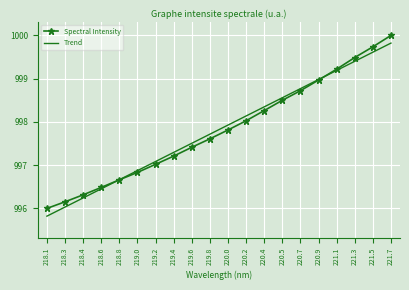

Where does the Trend series first go above 997?

219.2